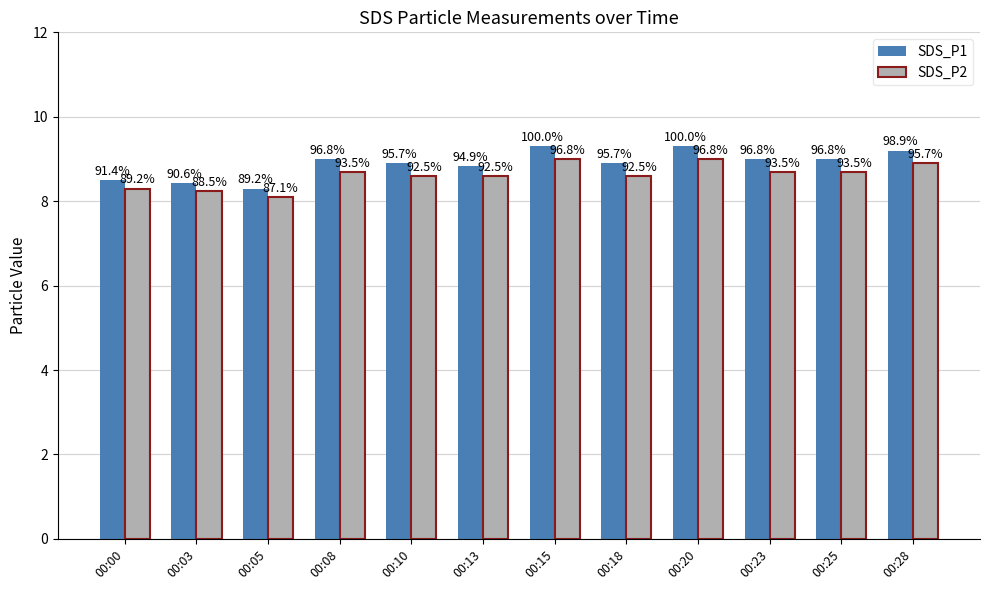

At how many categories does at least one series exceed 8?

12